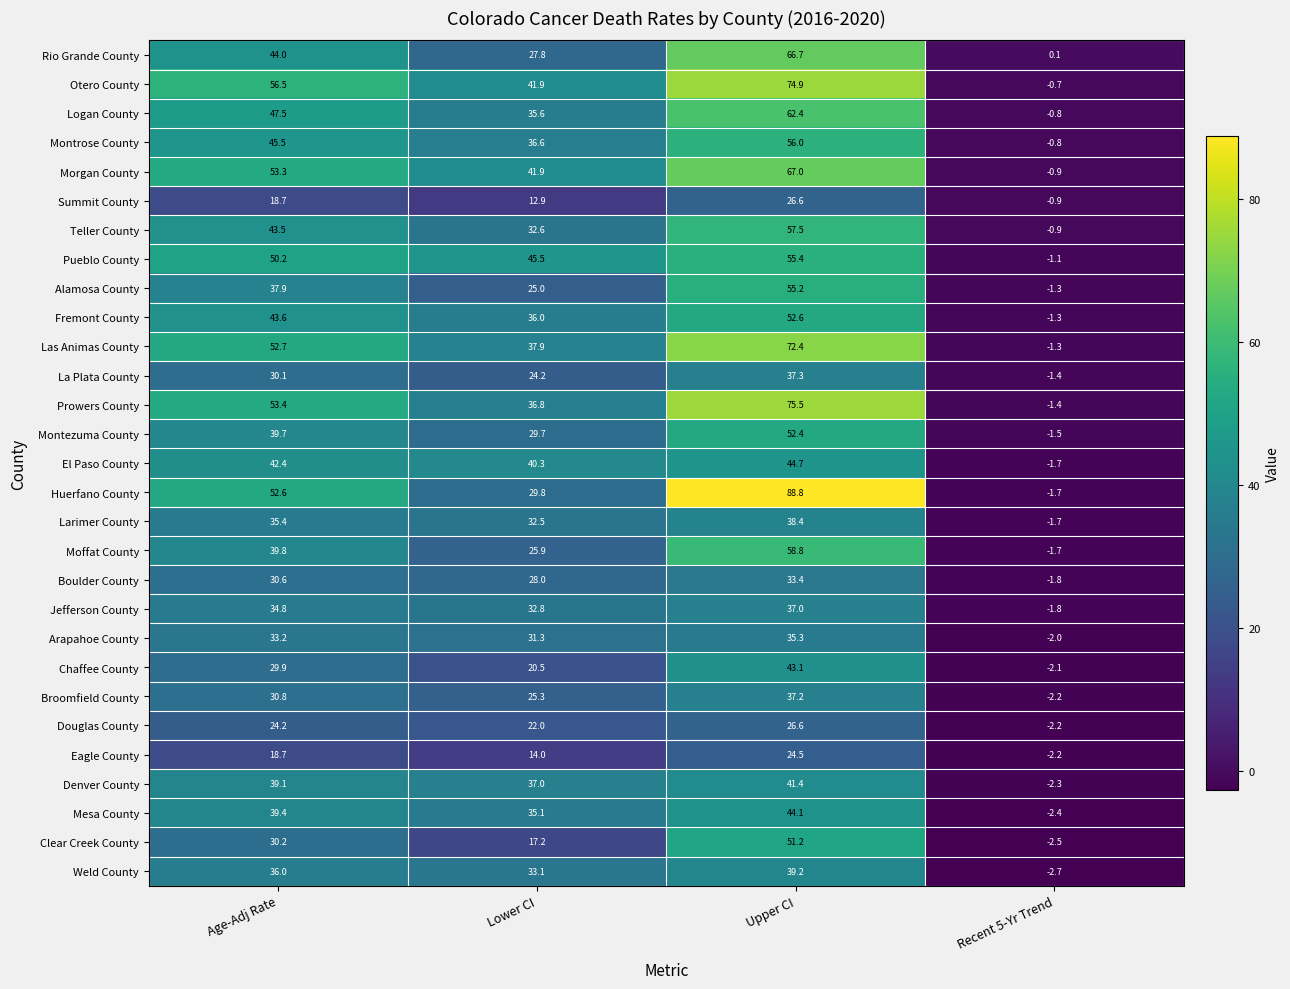

What is the difference between the maximum and minimum values in the Logan County series?

63.2